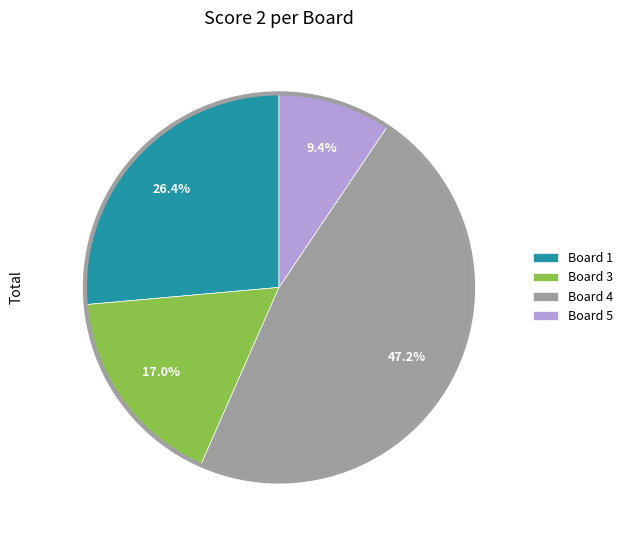

How many segments does this pie chart have?

4